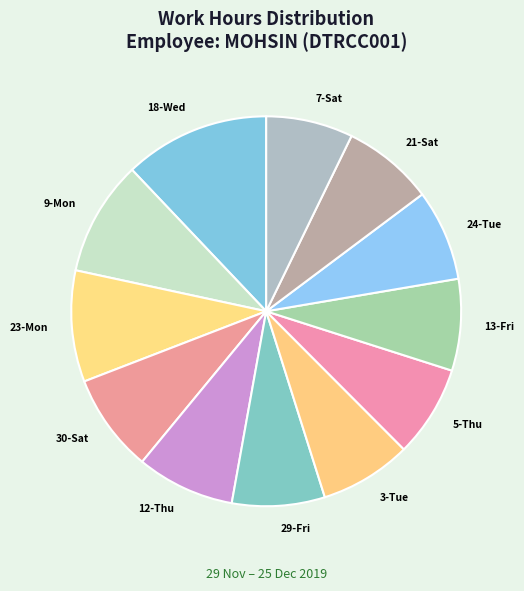

True or false: 5-Thu accounts for 8% of the total.

True